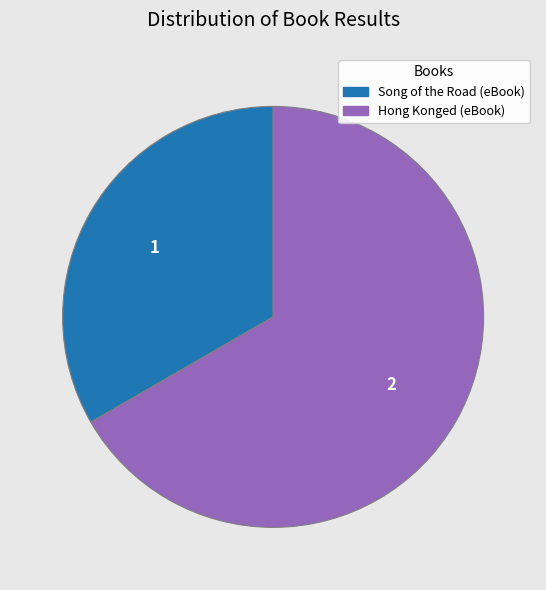

True or false: Song of the Road (eBook) accounts for 33% of the total.

True